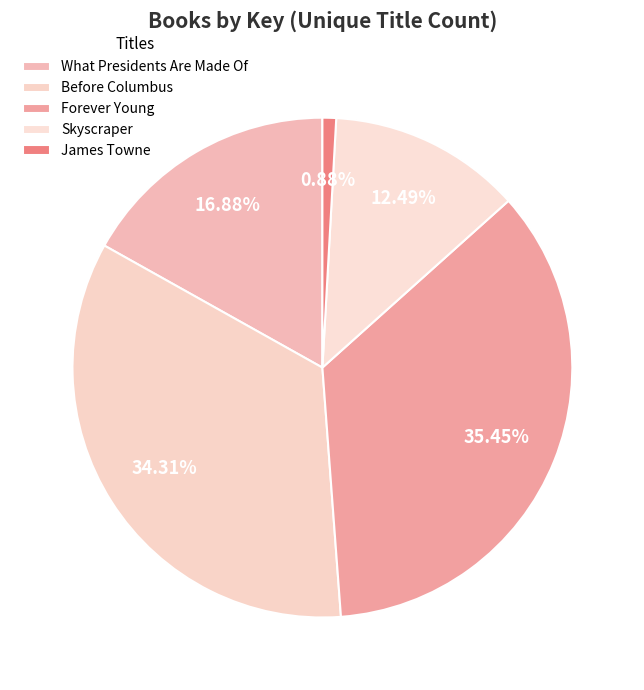

Which has a higher value, Skyscraper or James Towne?

Skyscraper